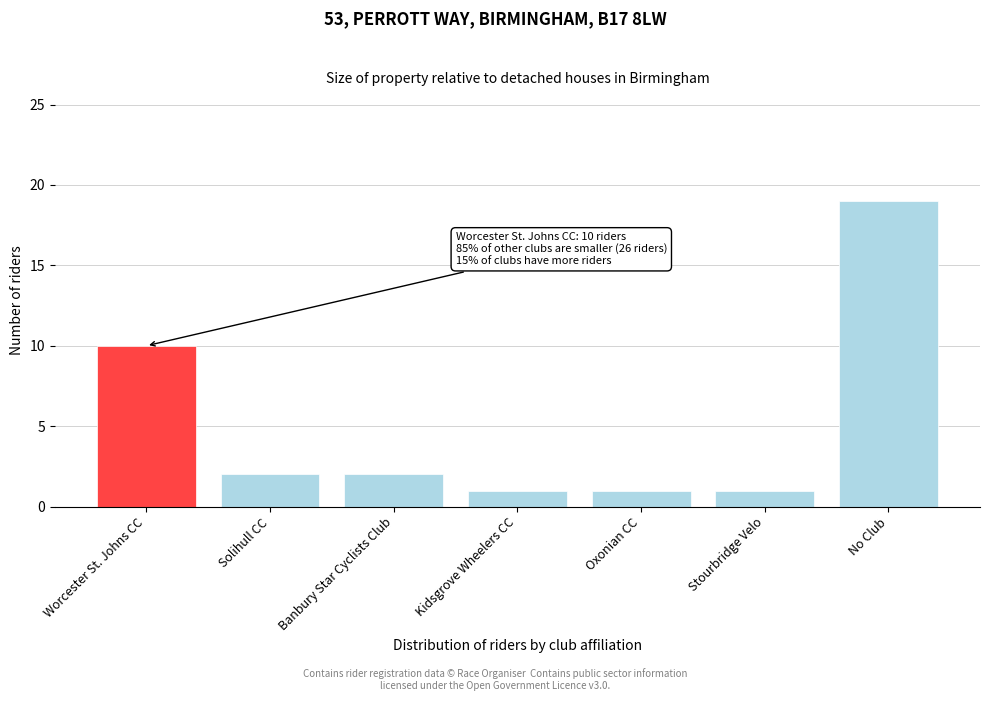

Reading right to left, transcribe all the data shown in this chart.

19	1	1	1	2	2	10